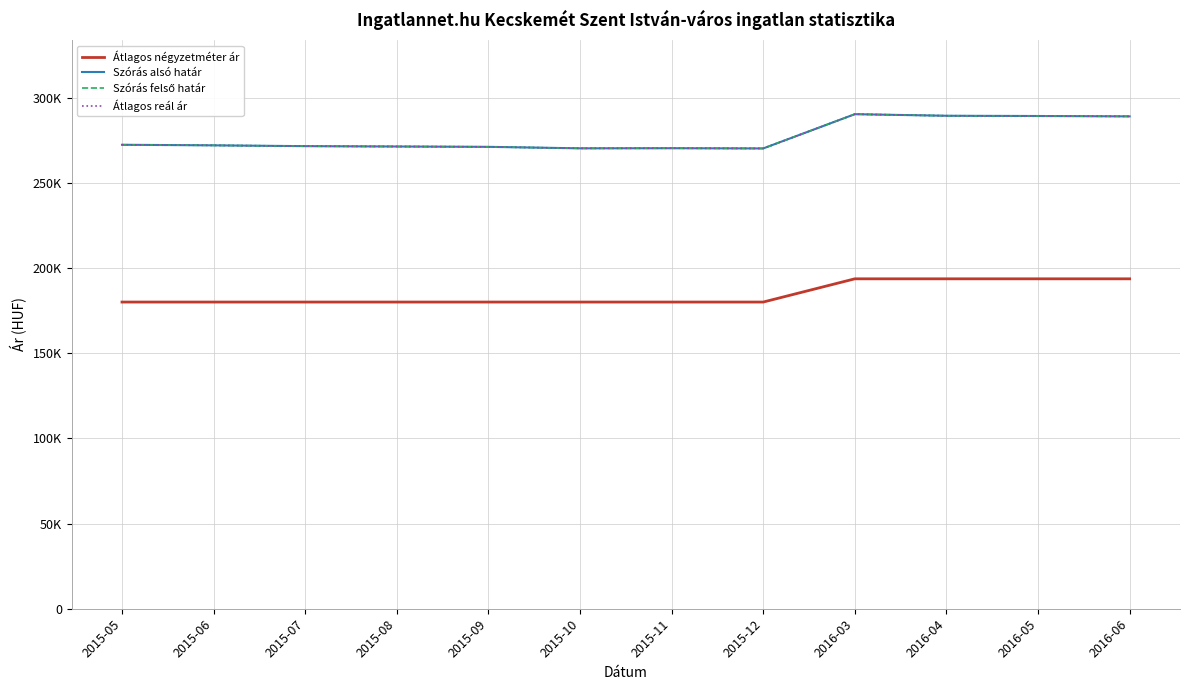

Which series changed the most between 2015-06 and 2015-09?

Szórás alsó határ